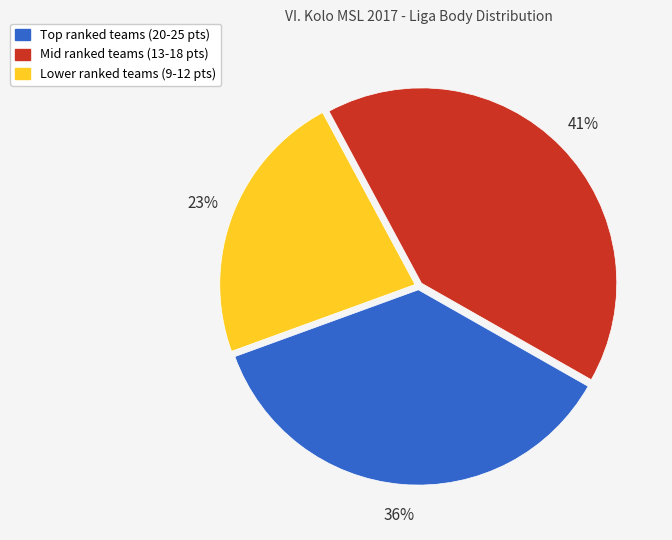

Is it true that Lower ranked teams (9-12 pts) is 15% of the pie?

False